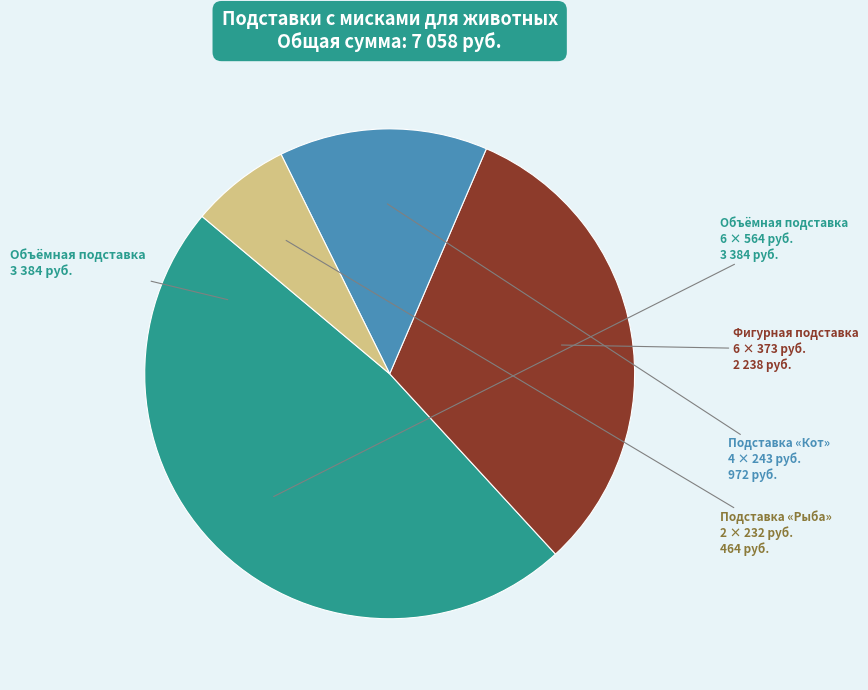

Is there a majority slice in this chart?

No